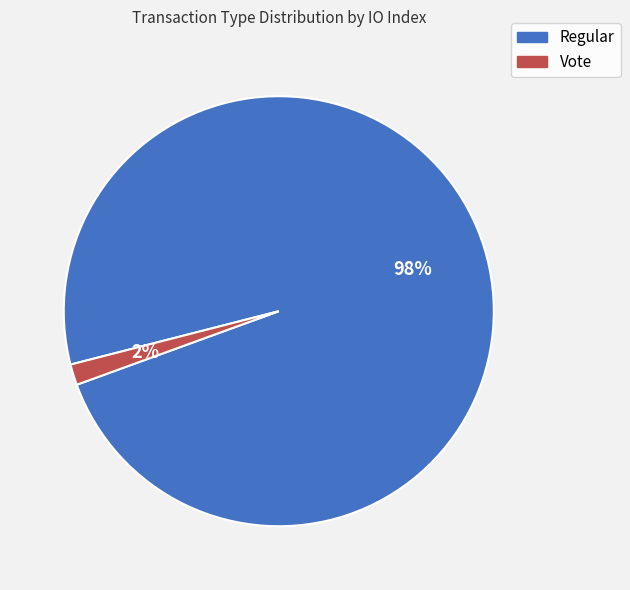

How many slices are in this pie chart?

2